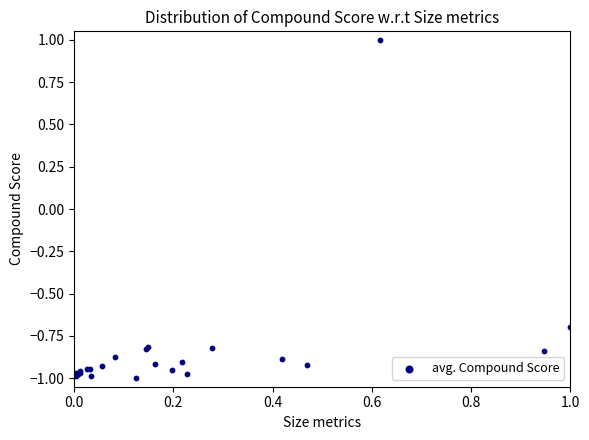

What Y value in the scatter plot is closest to 0?

-0.7